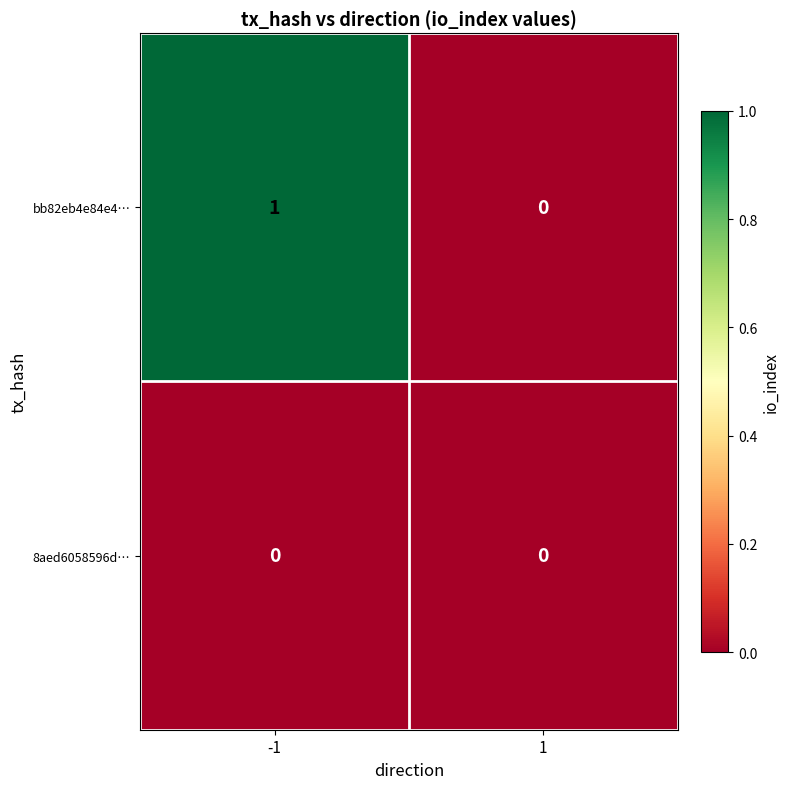

The 8aed6058596d… series shows 0 at 1. True or false?

True